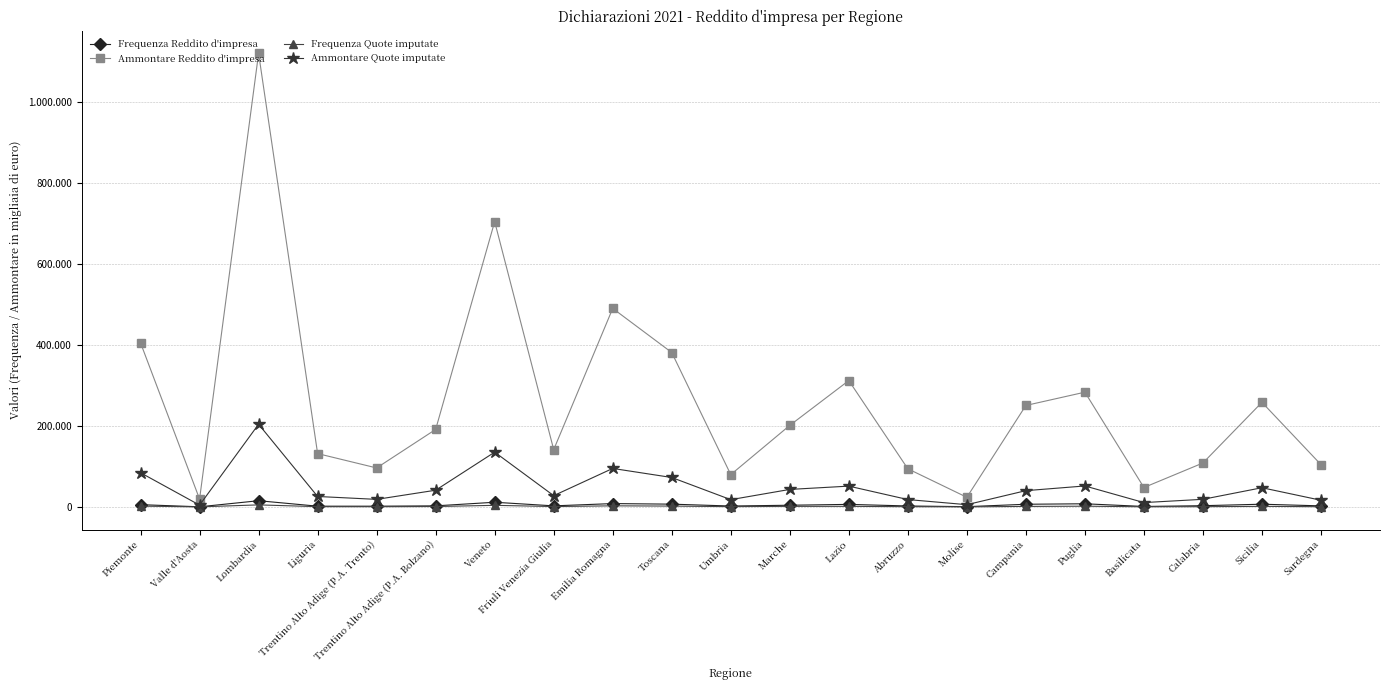

In Frequenza Reddito d'impresa, how many points are lower than both neighbors (excluding endpoints)?

6